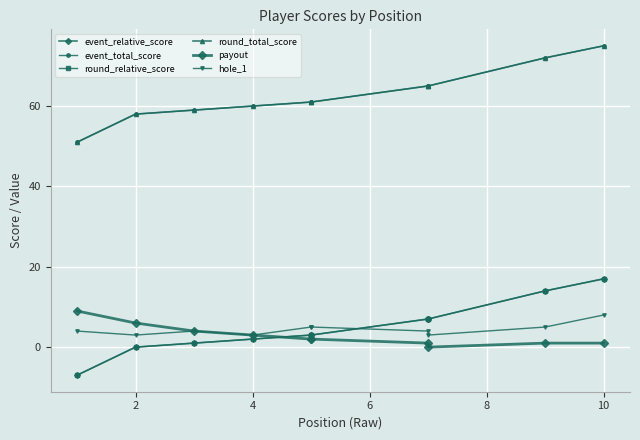

Which series has the largest total across all categories?

event_total_score